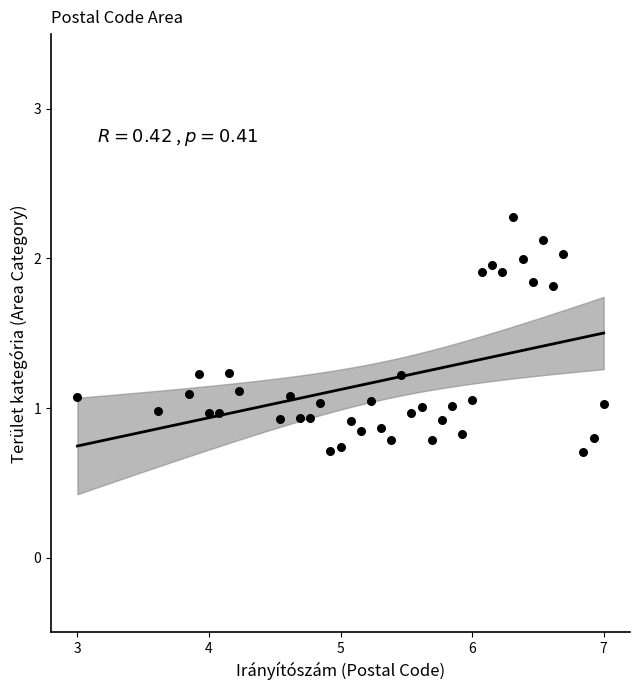

What is the range of Y values (max minus min)?

1.6